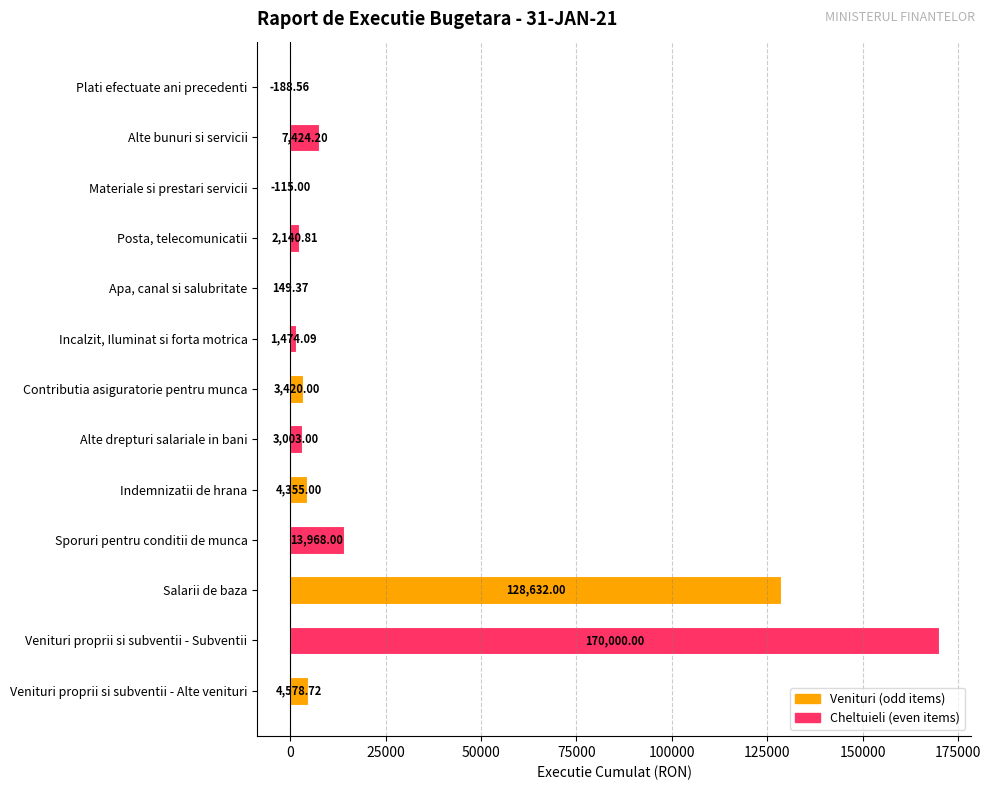

How many values are above zero?

11